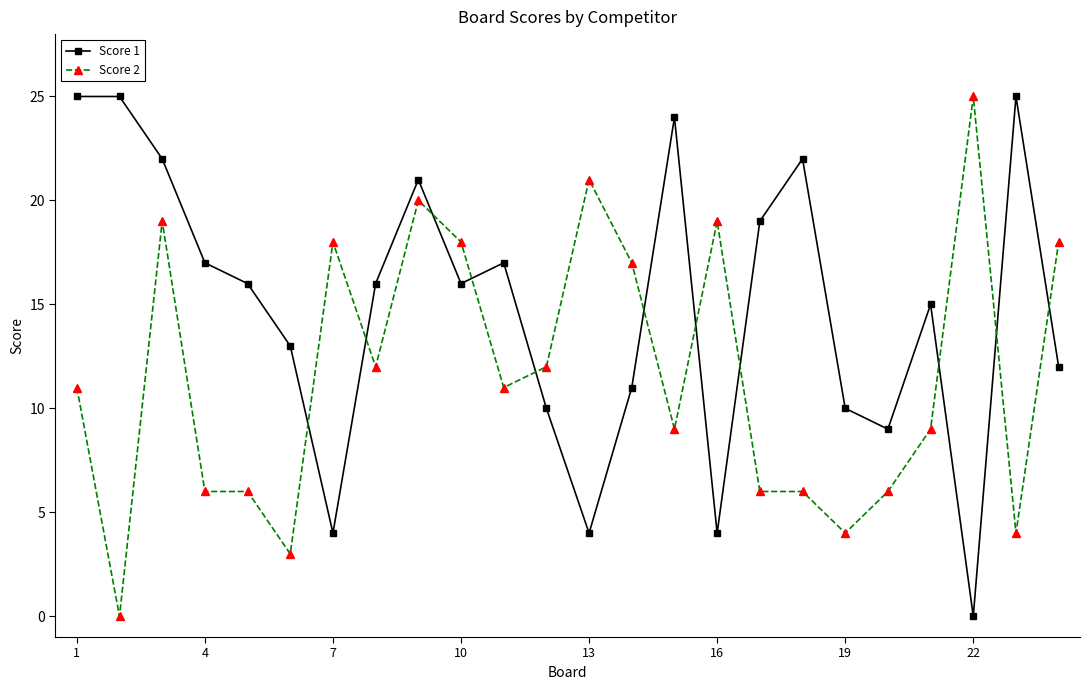

True or false: Score 1 has more than 2 points higher than both neighbors.

True